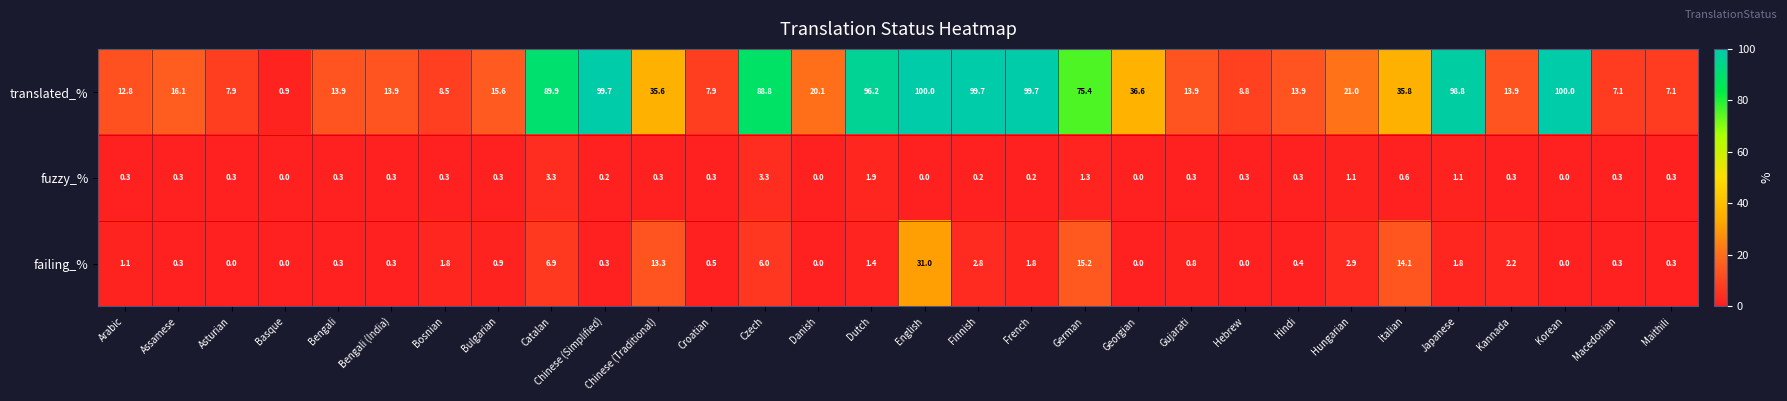

How many distinct data groups are displayed?

3